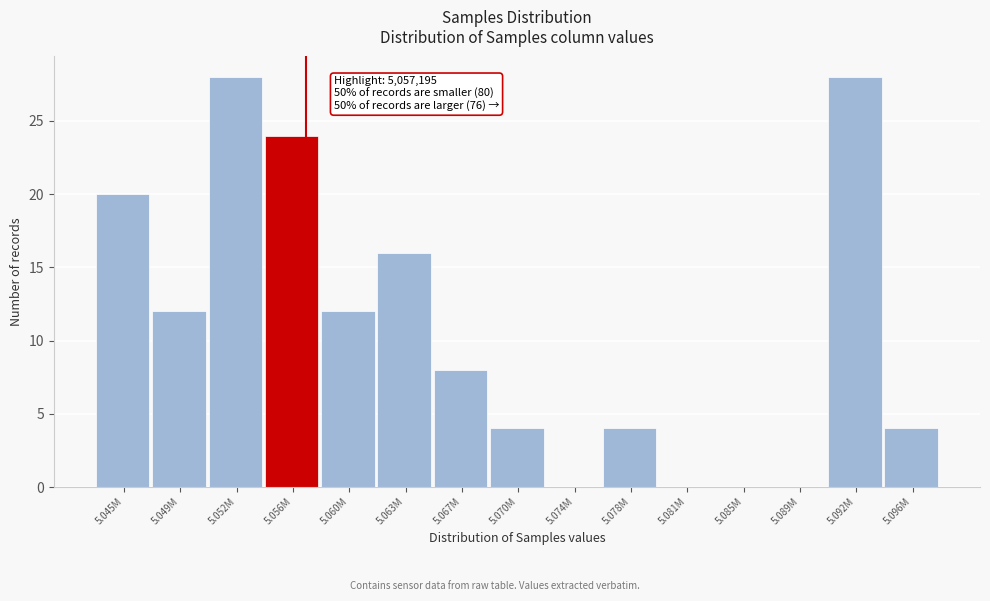

Reading left to right, what are all the values shown in this chart?

5.045M=20	5.049M=12	5.052M=28	5.056M=24	5.060M=12	5.063M=16	5.067M=8	5.070M=4	5.074M=0	5.078M=4	5.081M=0	5.085M=0	5.089M=0	5.092M=28	5.096M=4